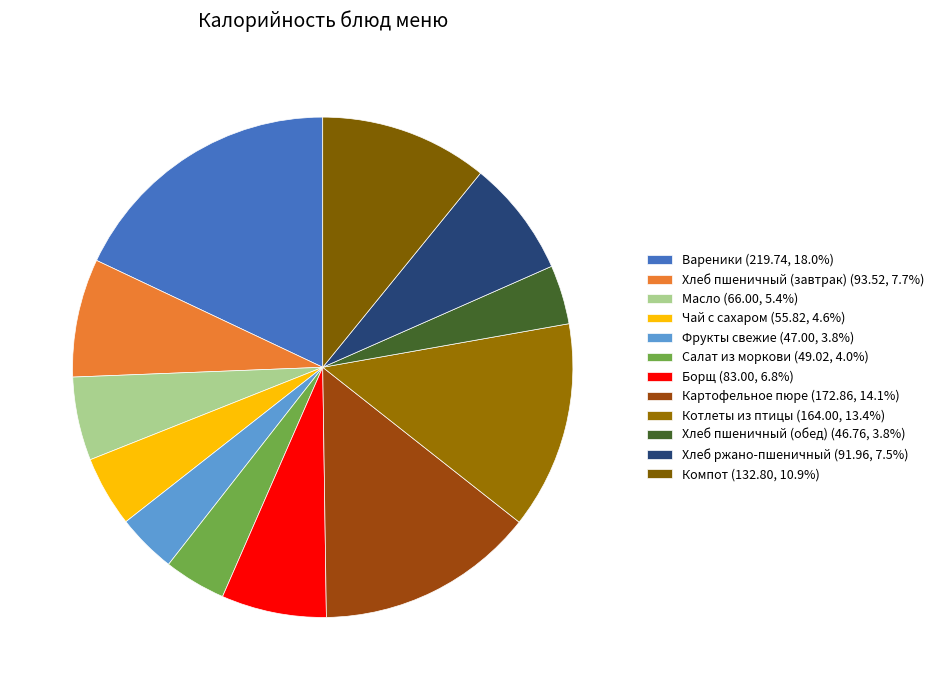

Which category has the biggest portion of the pie?

Вареники